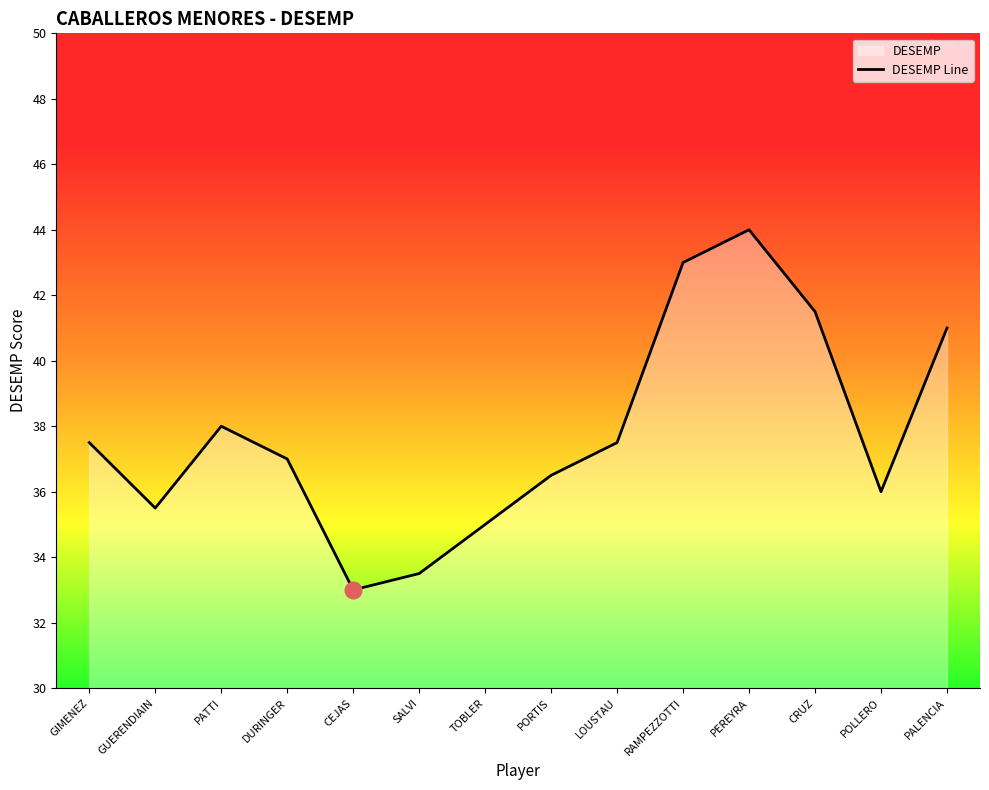

What is the value of the 1st point from the left?

37.5